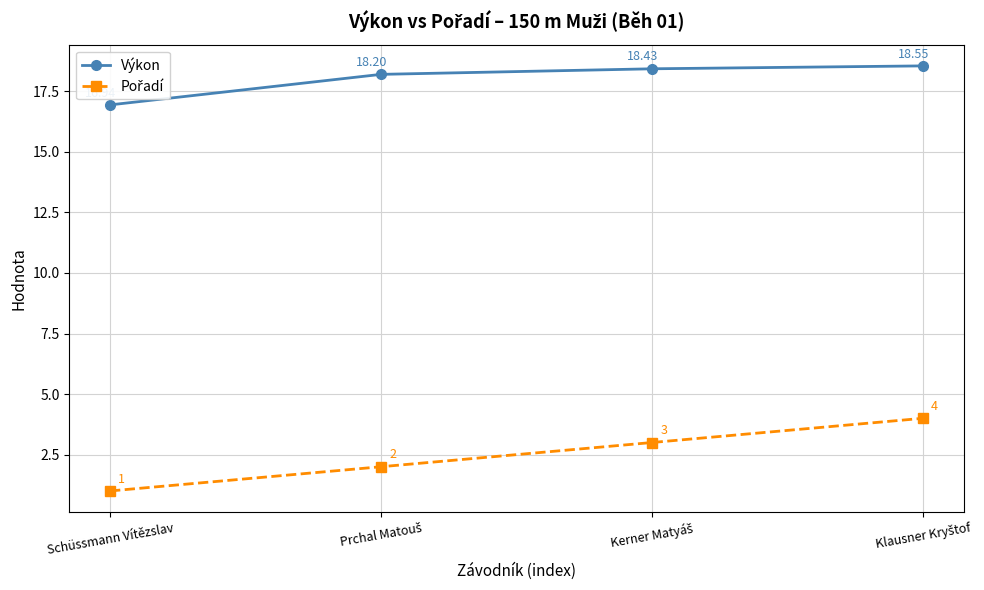

Where is Výkon nearest to the value 17?

Schüssmann Vítězslav